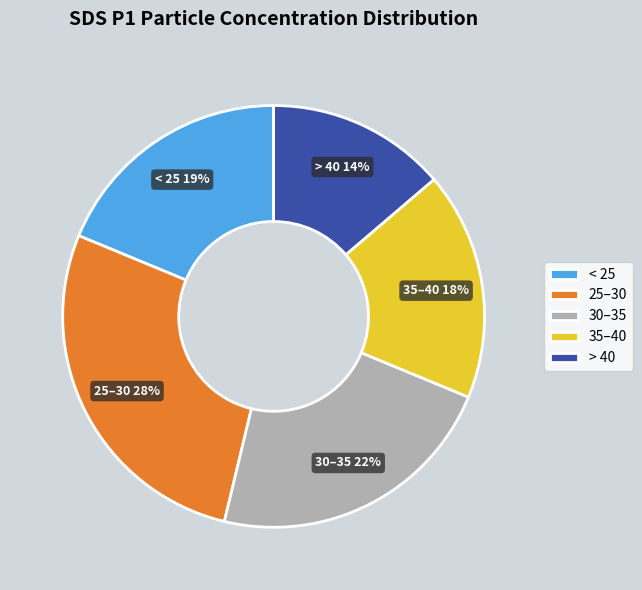

Count the number of slices in the pie.

5